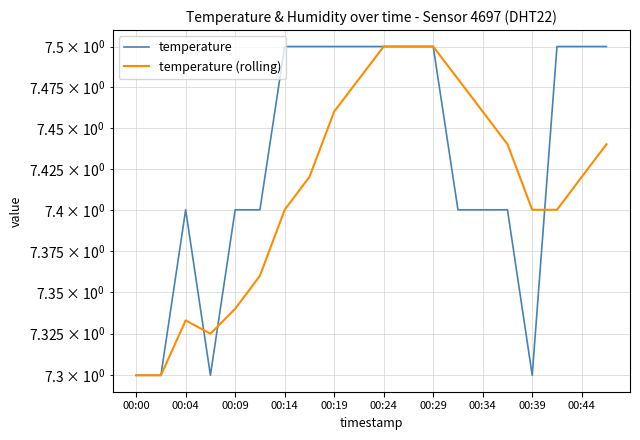

What is the average value of the temperature series?

7.4